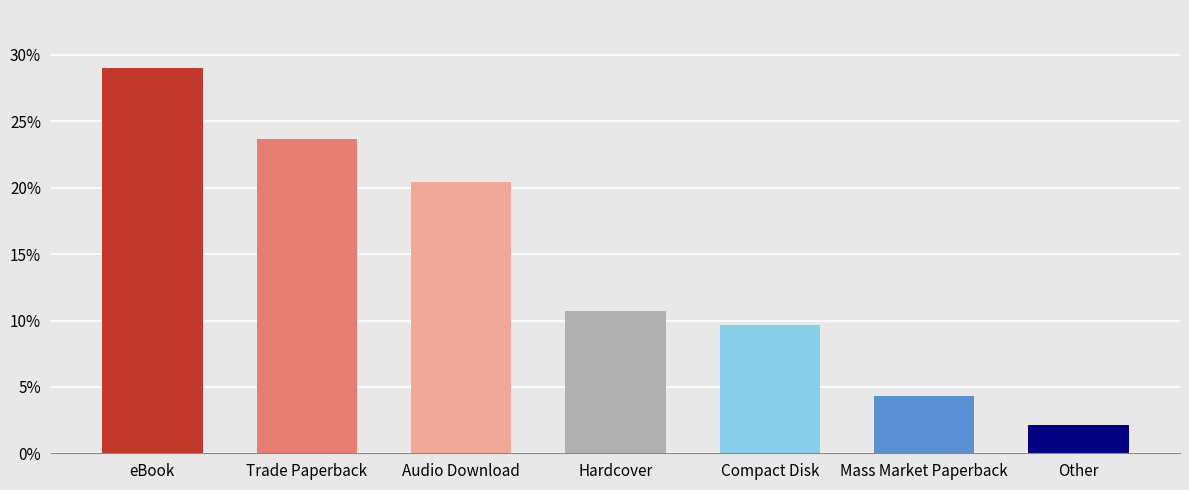

Does the chart contain stacked bars?

No